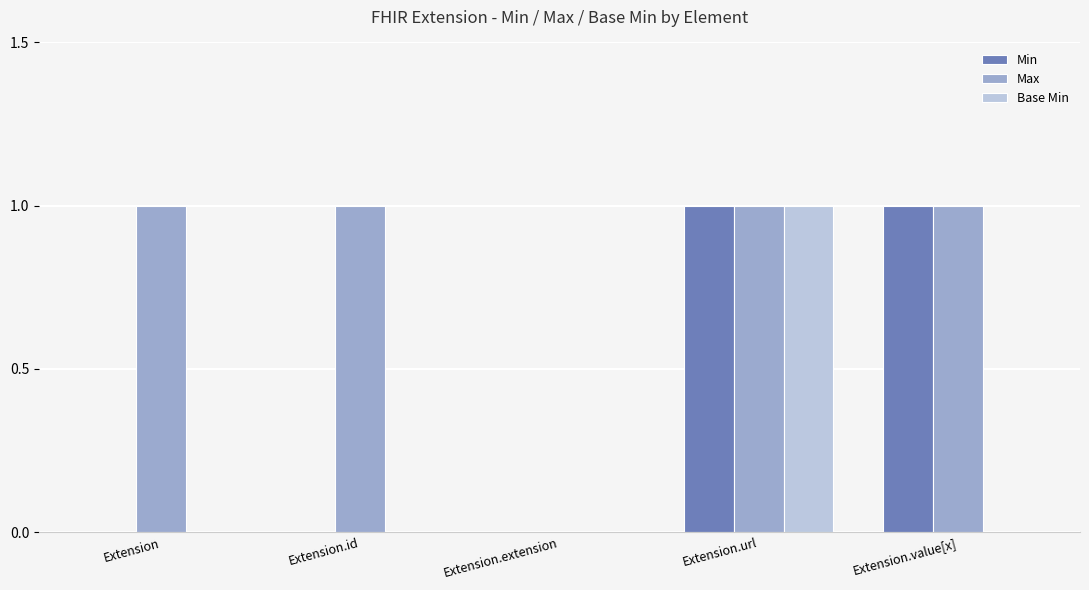

What is the maximum value for Min?

1